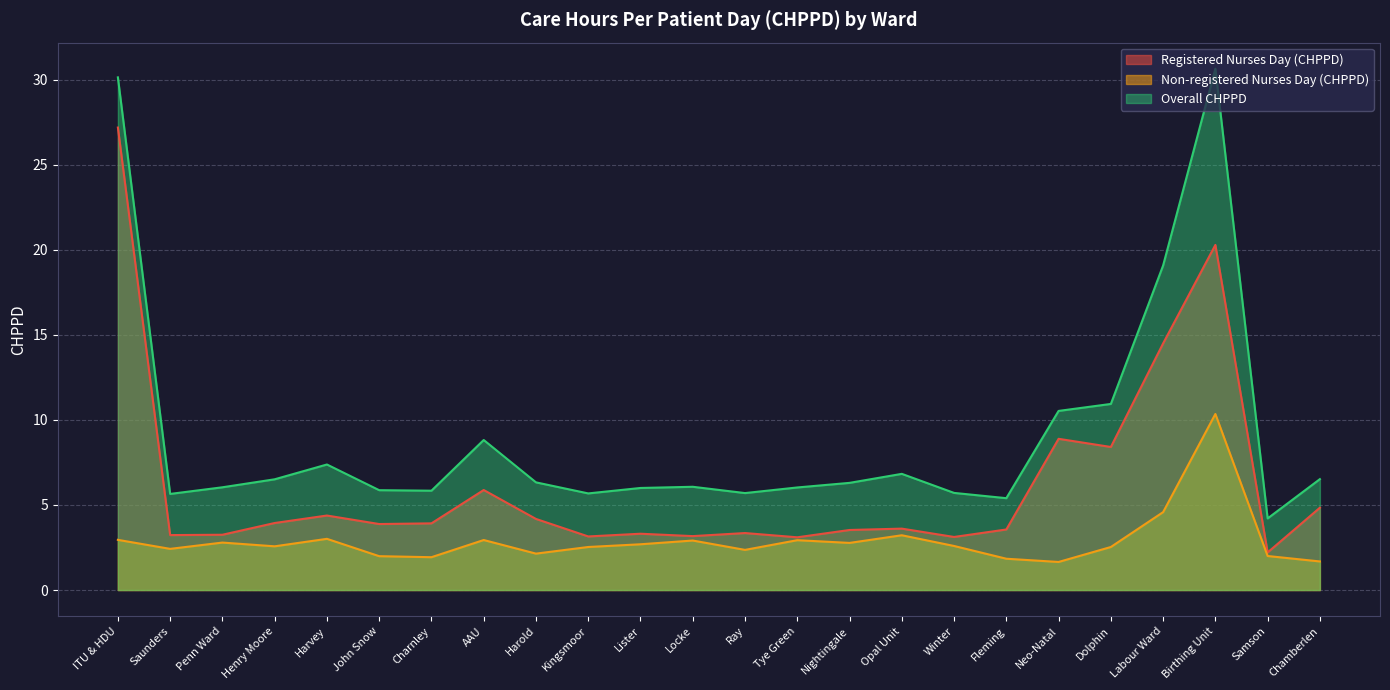

What is the difference between the second highest and minimum values in the Registered Nurses Day (CHPPD) series?

18.1